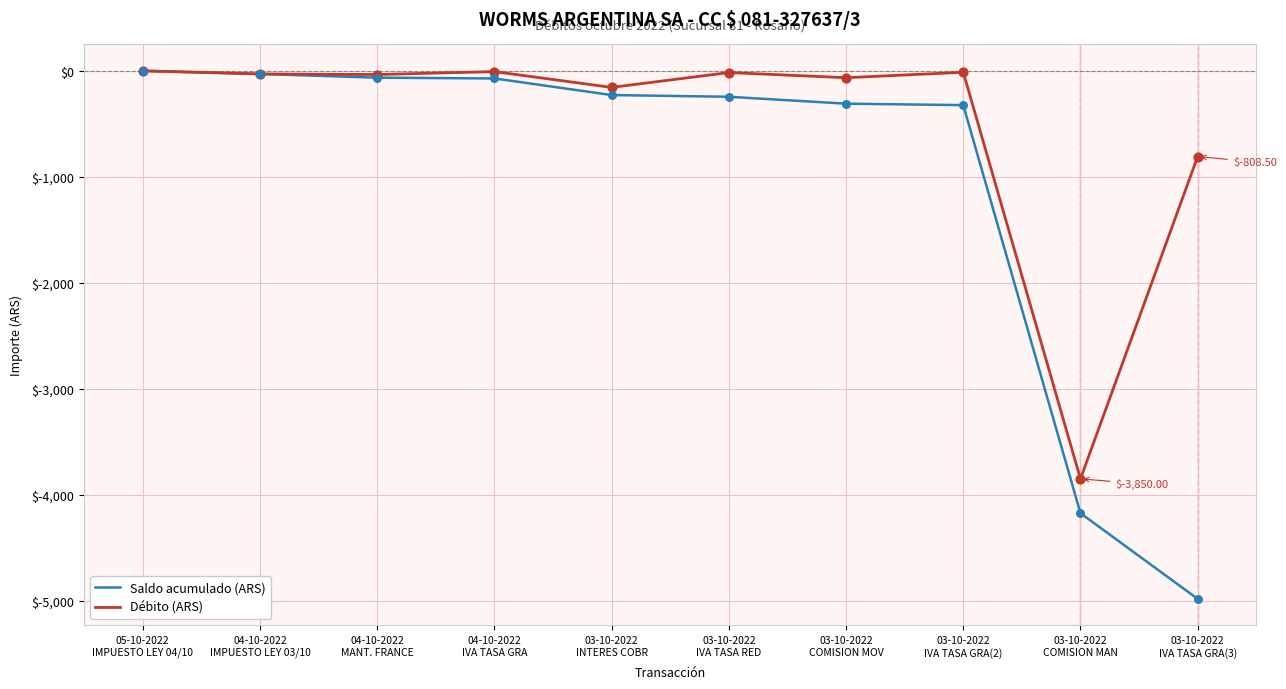

Which series has the largest total across all categories?

Débito (ARS)